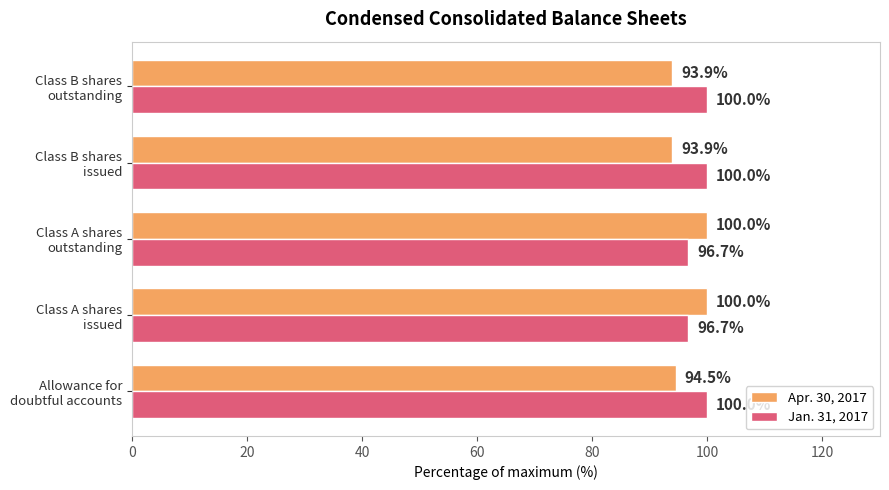

Which series has the largest total across all categories?

Jan. 31, 2017